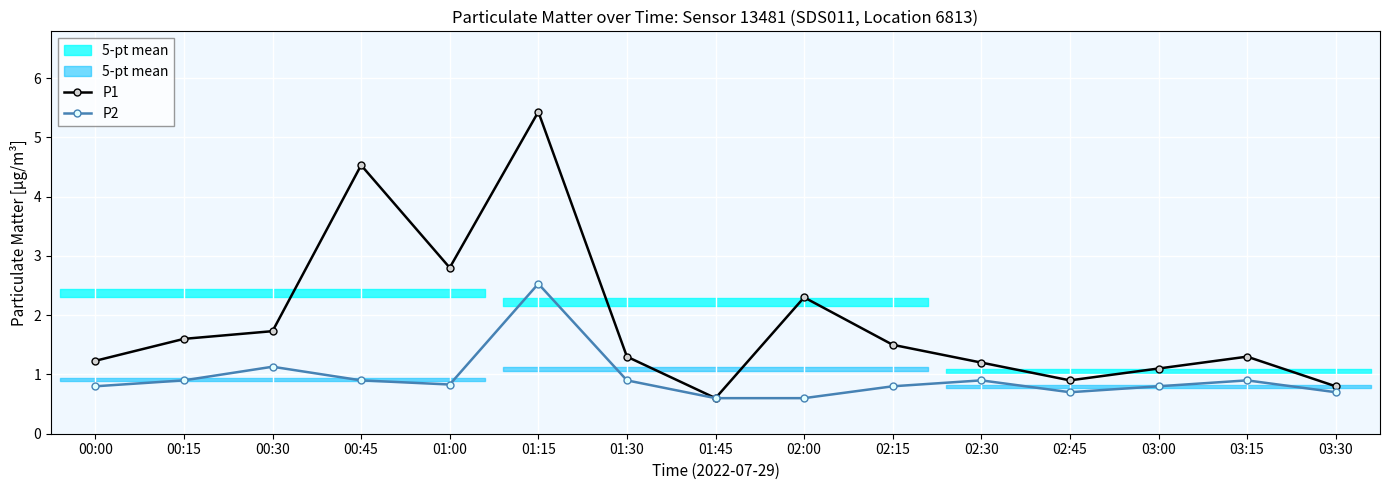

At how many categories does at least one series exceed 5?

1